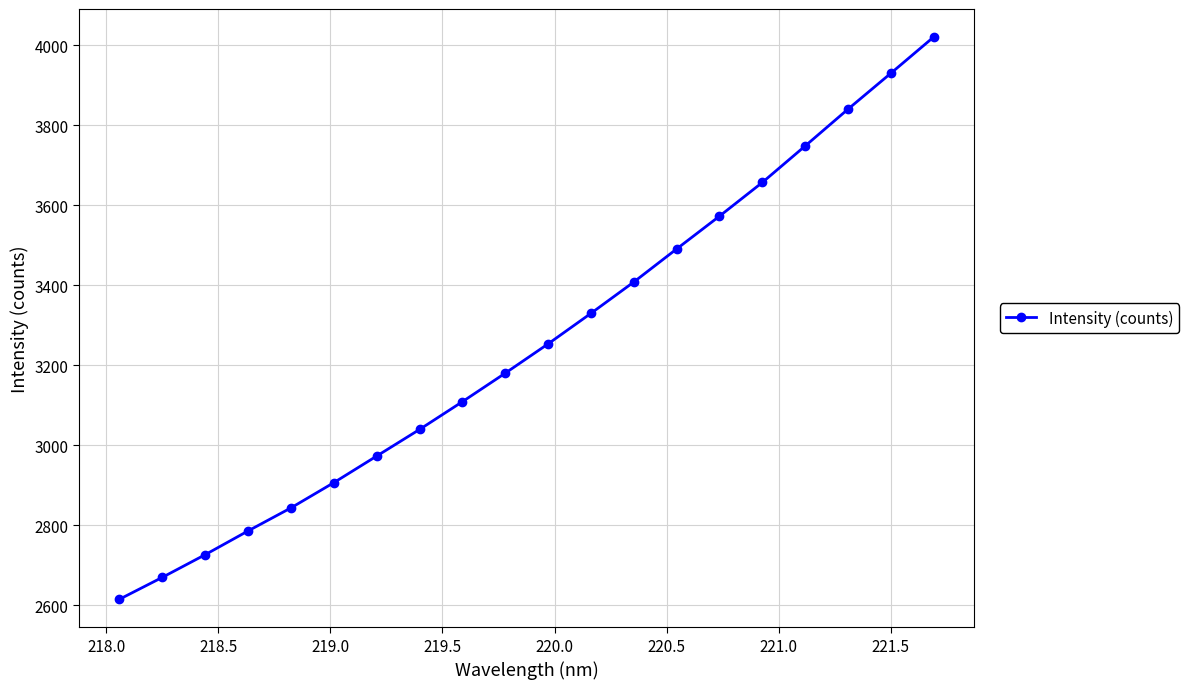

What is the minimum value shown in the chart?

2614.9